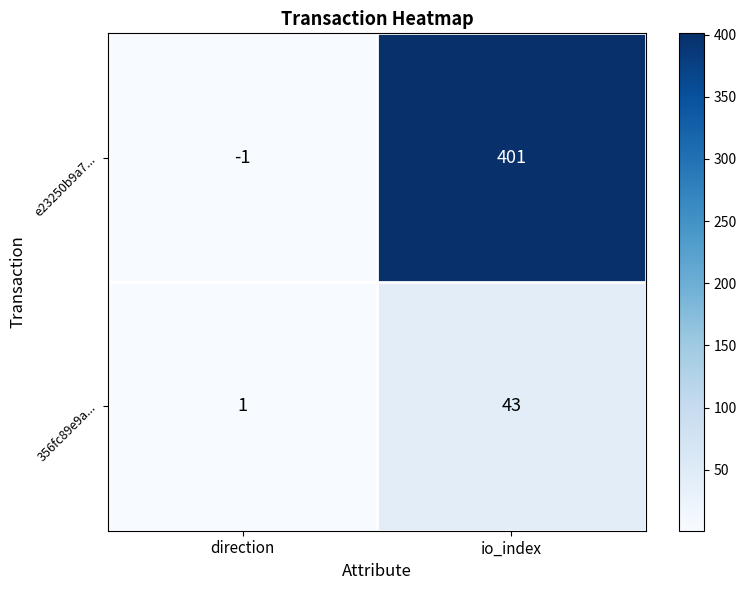

What value does the 356fc89e9a... series have at io_index, to the nearest 10?

40